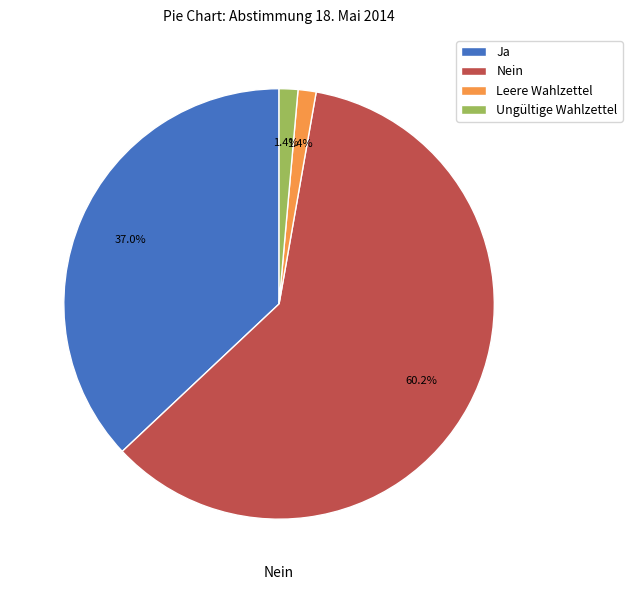

To the nearest percent, what percentage of the pie is Ja?

37%